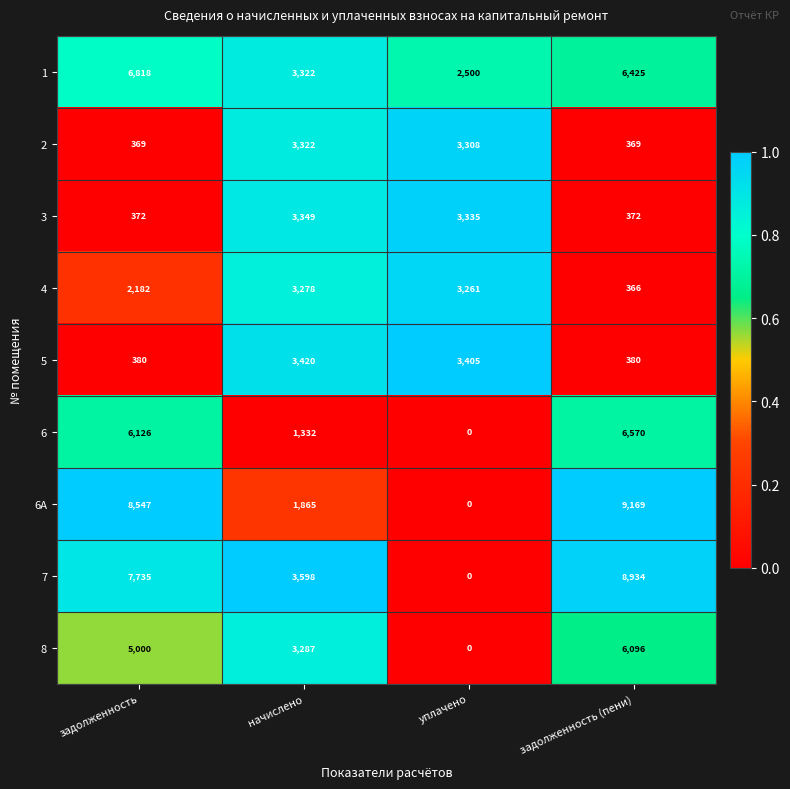

Count the number of data series in this chart.

9